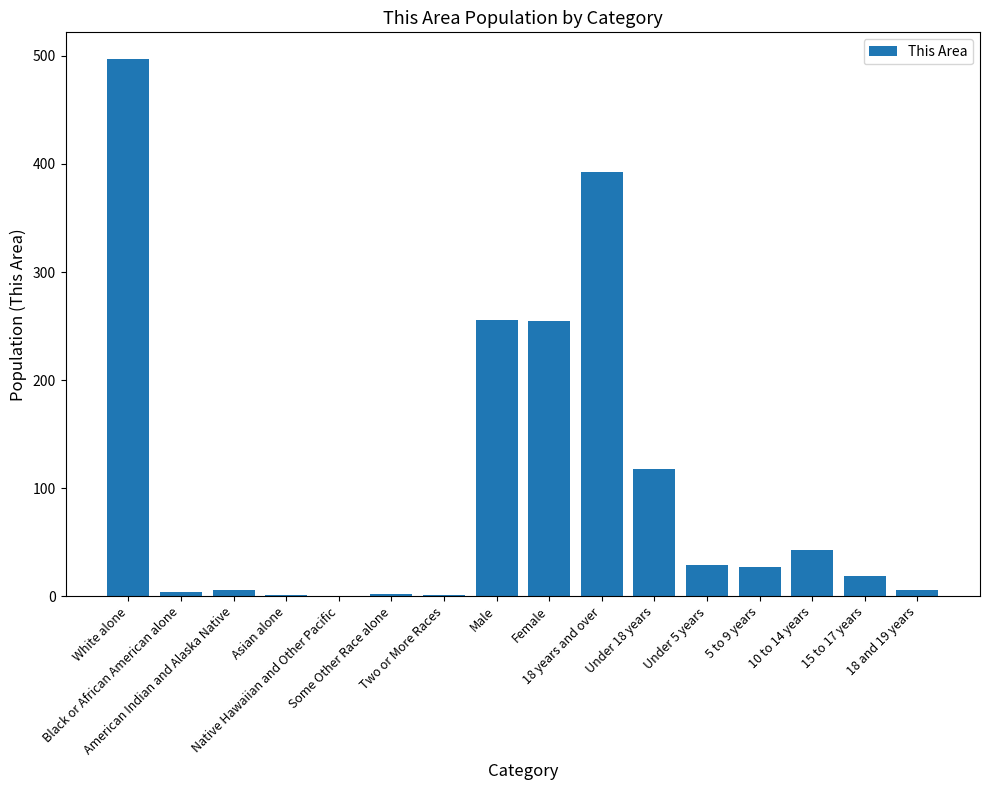

Count the number of data series in this chart.

1